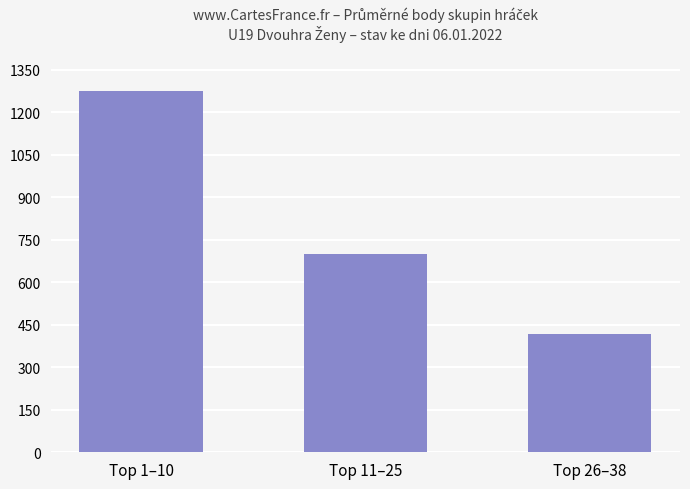

Where does the data first go above 699?

Top 1–10